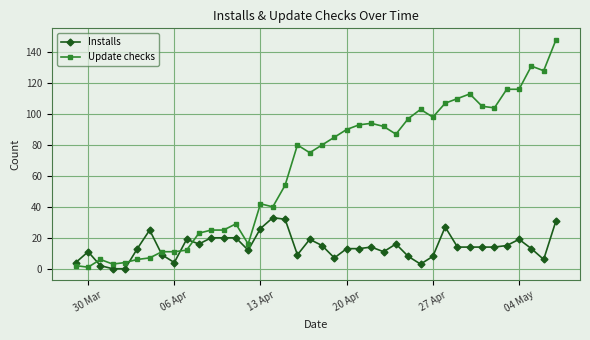

True or false: Installs and Update checks intersect in this chart.

True